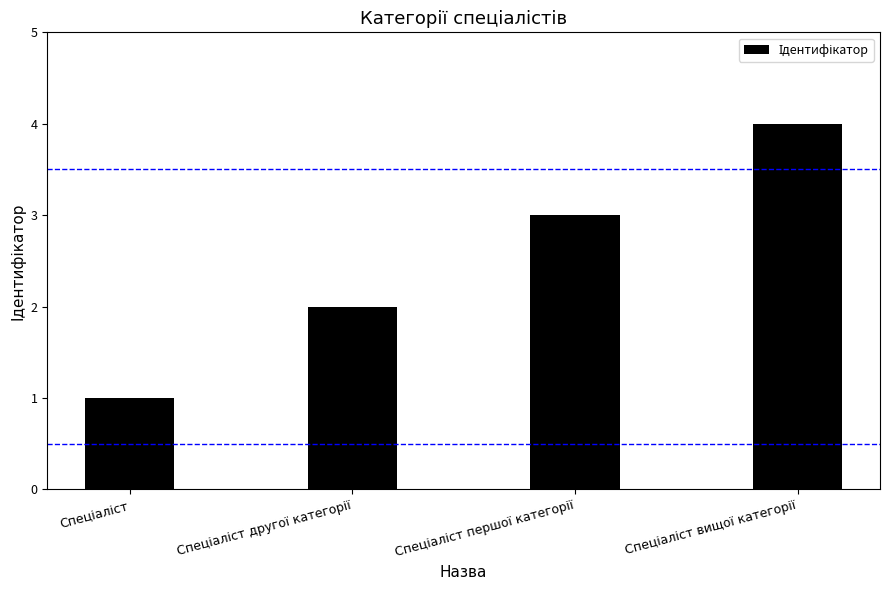

What is the difference between the maximum and minimum values?

3